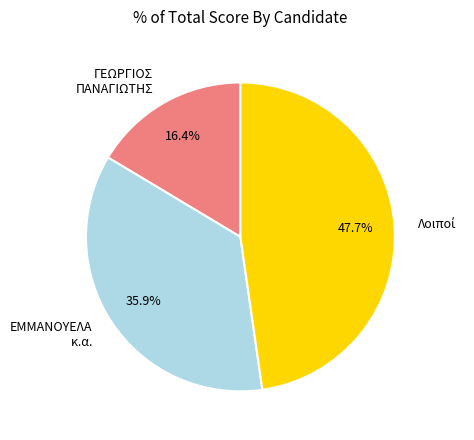

Approximately how many times larger is the value at ΓΕΩΡΓΙΟΣ ΠΑΝΑΓΙΩΤΗΣ compared to ΕΜΜΑΝΟΥΕΛΑ κ.α.?

0.5